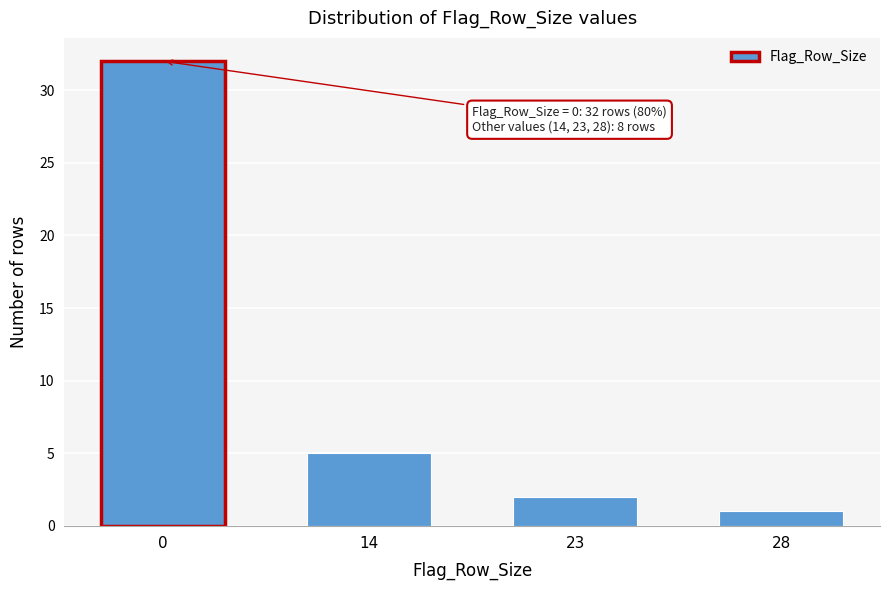

Reading left to right, extract all data points from this chart.

0=32	14=5	23=2	28=1